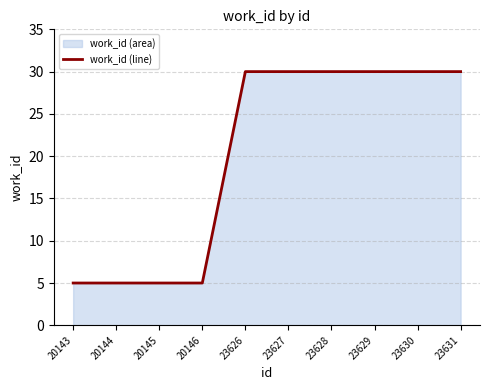

What is the change in value from 20143 to 23629?

+25